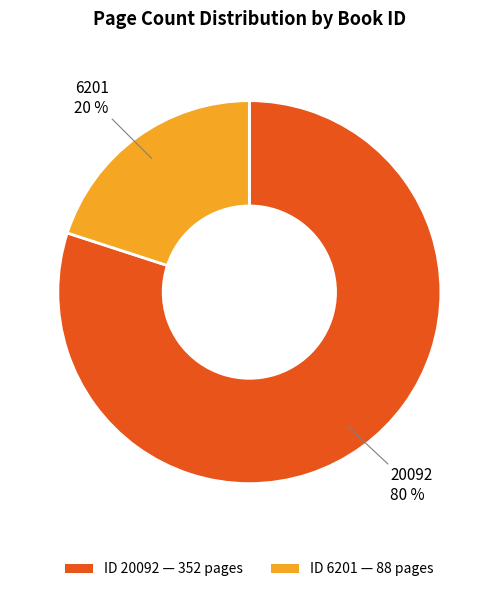

What is the ratio of the value at ID 20092 — 352 pages to the value at ID 6201 — 88 pages?

4.0